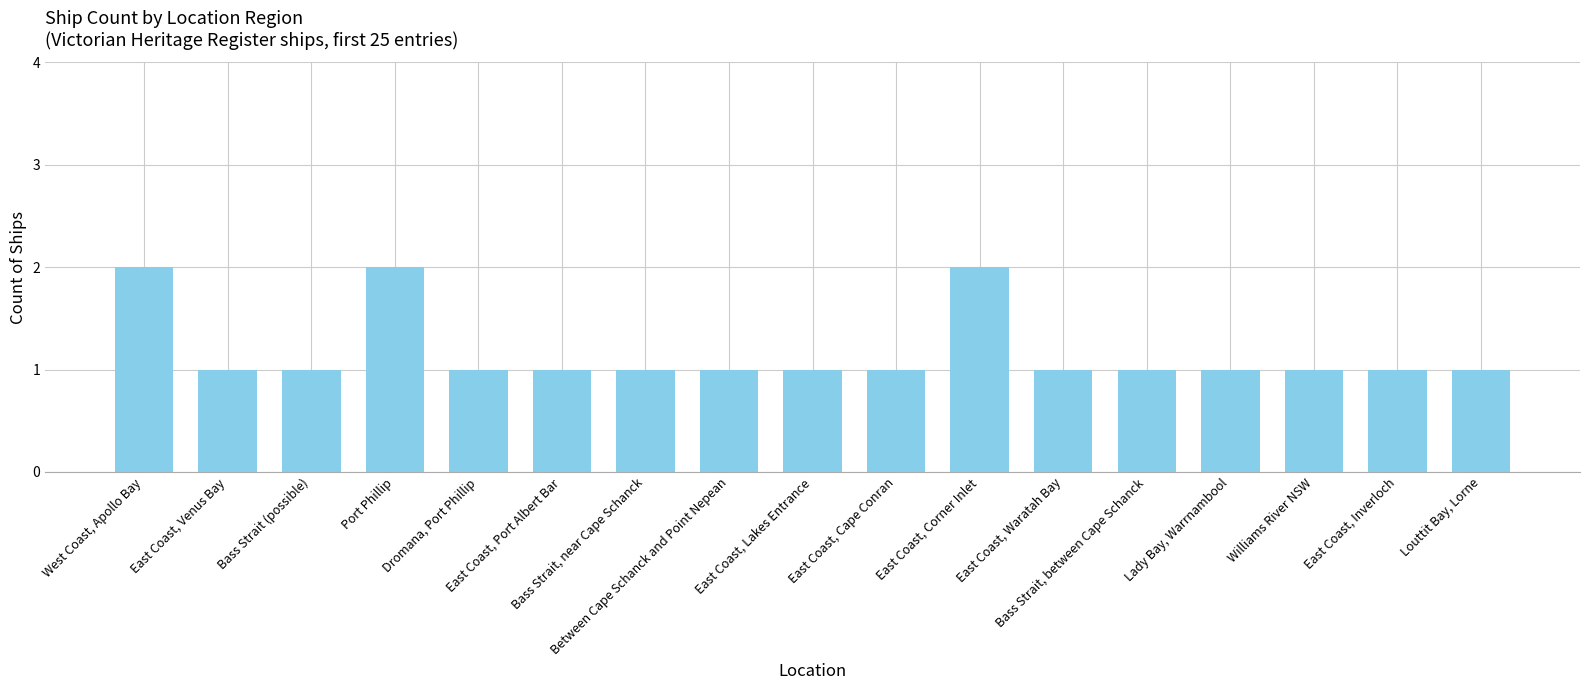

Reading left to right, extract all data points from this chart.

West Coast, Apollo Bay=2	East Coast, Venus Bay=1	Bass Strait (possible)=1	Port Phillip=2	Dromana, Port Phillip=1	East Coast, Port Albert Bar=1	Bass Strait, near Cape Schanck=1	Between Cape Schanck and Point Nepean=1	East Coast, Lakes Entrance=1	East Coast, Cape Conran=1	East Coast, Corner Inlet=2	East Coast, Waratah Bay=1	Bass Strait, between Cape Schanck=1	Lady Bay, Warrnambool=1	Williams River NSW=1	East Coast, Inverloch=1	Louttit Bay, Lorne=1